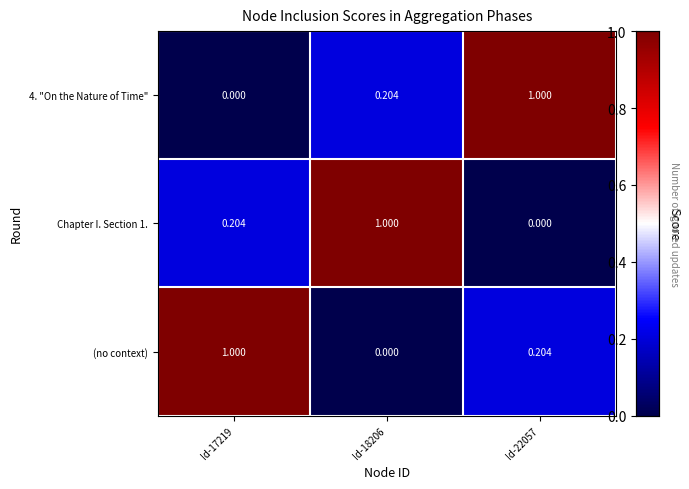

Is the value of 4. "On the Nature of Time" at Id-17219 greater than the value of (no context) at Id-17219?

No